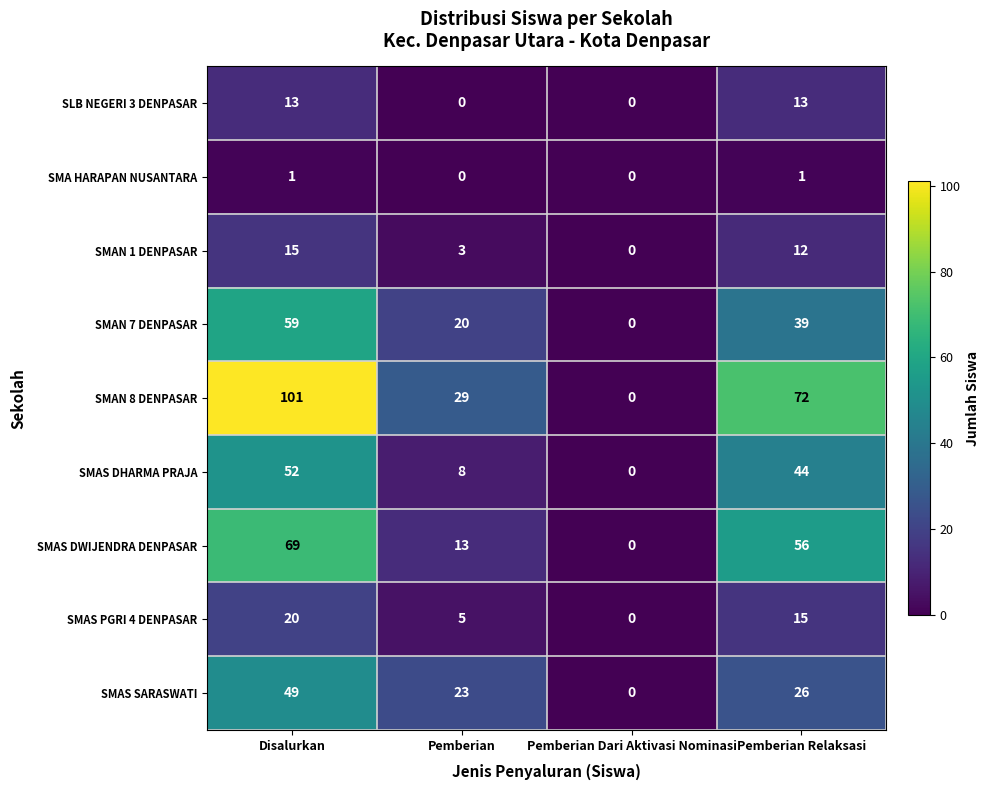

Which category has the highest value in the SMAS SARASWATI series?

Disalurkan